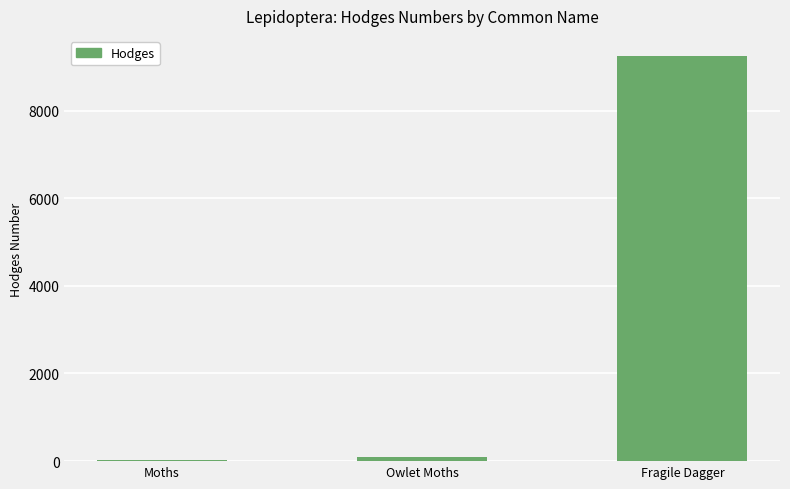

How many data points are above 93?

2